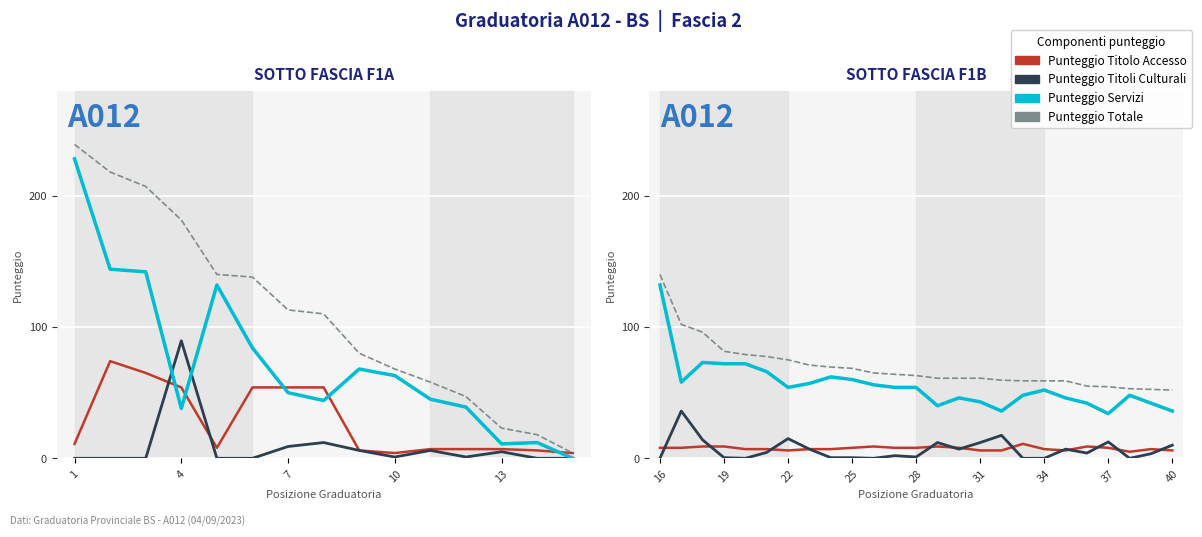

Reading right to left, what are all the values shown in this chart?

PUNTEGGIO TITOLO ACCESSO: 6.0	7.0	5.0	8.0	9.0	6.0	7.0	11.0	6.0	6.0	8.0	9.0	8.0	8.0	9.0	8.0	7.0	7.0	6.0	7.0	7.0	9.0	9.0	8.0	8.0
PUNTEGGIO TITOLI CULTURALI: 10.0	3.5	0.0	12.5	4.0	7.0	0.0	0.0	17.5	12.0	7.0	12.0	1.0	2.0	0.0	0.5	0.5	7.0	15.0	4.5	0.0	0.5	14.0	36.0	0.0
PUNTEGGIO SERVIZI: 36.0	42.0	48.0	34.0	42.0	46.0	52.0	48.0	36.0	43.0	46.0	40.0	54.0	54.0	56.0	60.0	62.0	57.0	54.0	66.0	72.0	72.0	73.0	58.0	132.0
PUNTEGGIO TOTALE: 52.0	52.5	53.0	54.5	55.0	59.0	59.0	59.0	59.5	61.0	61.0	61.0	63.0	64.0	65.0	68.5	69.5	71.0	75.0	77.5	79.0	81.5	96.0	102.0	140.0